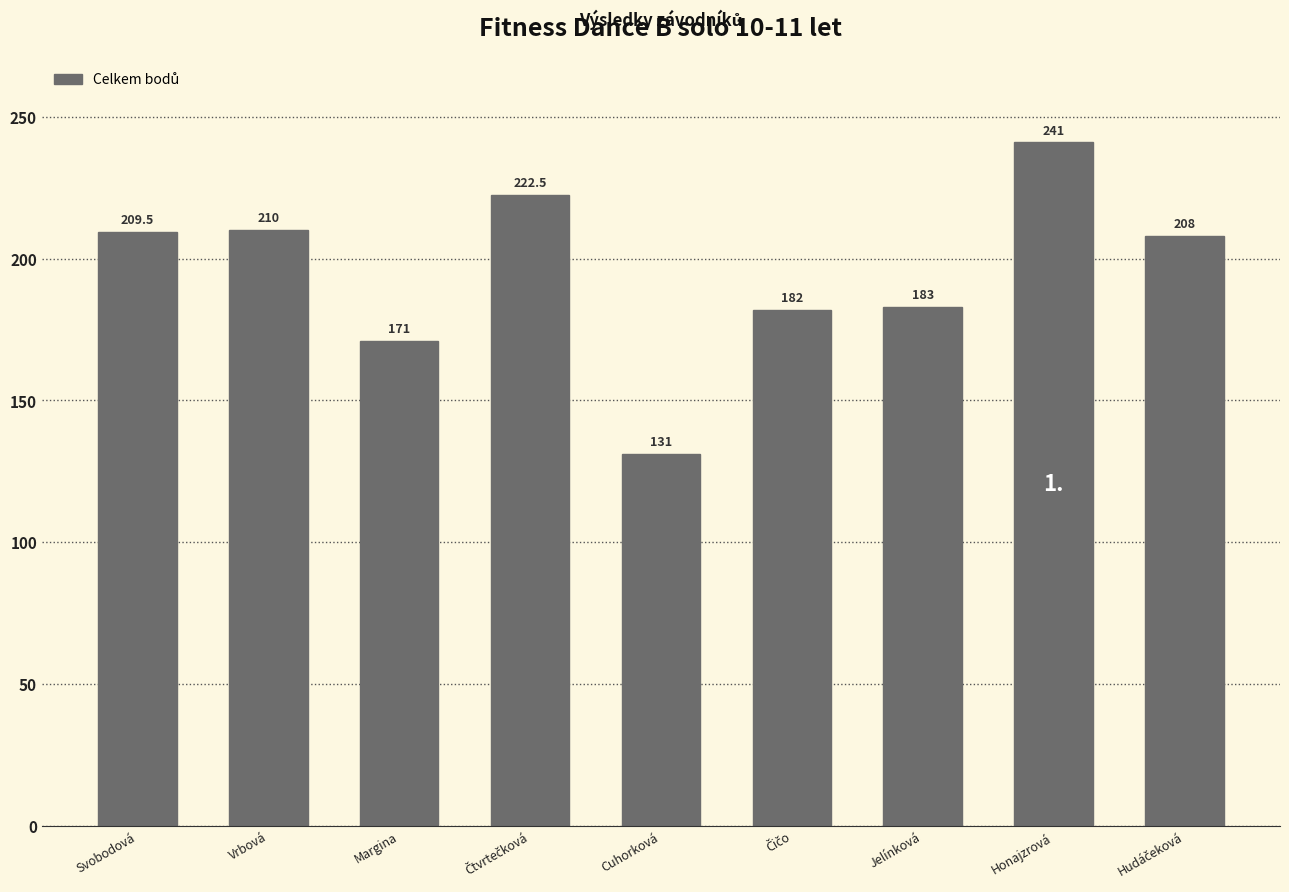

Reading left to right, transcribe all the data shown in this chart.

209.5	210.0	171.0	222.5	131.0	182.0	183.0	241.0	208.0